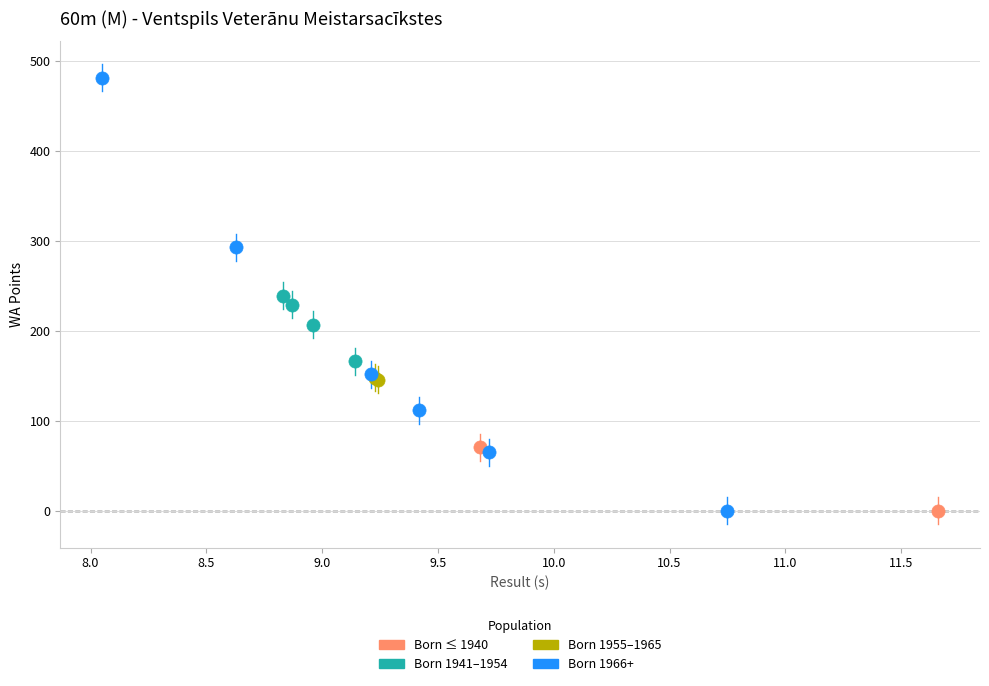

What are all the series names shown in the legend?

Born ≤ 1940, Born 1941–1954, Born 1955–1965, Born 1966+